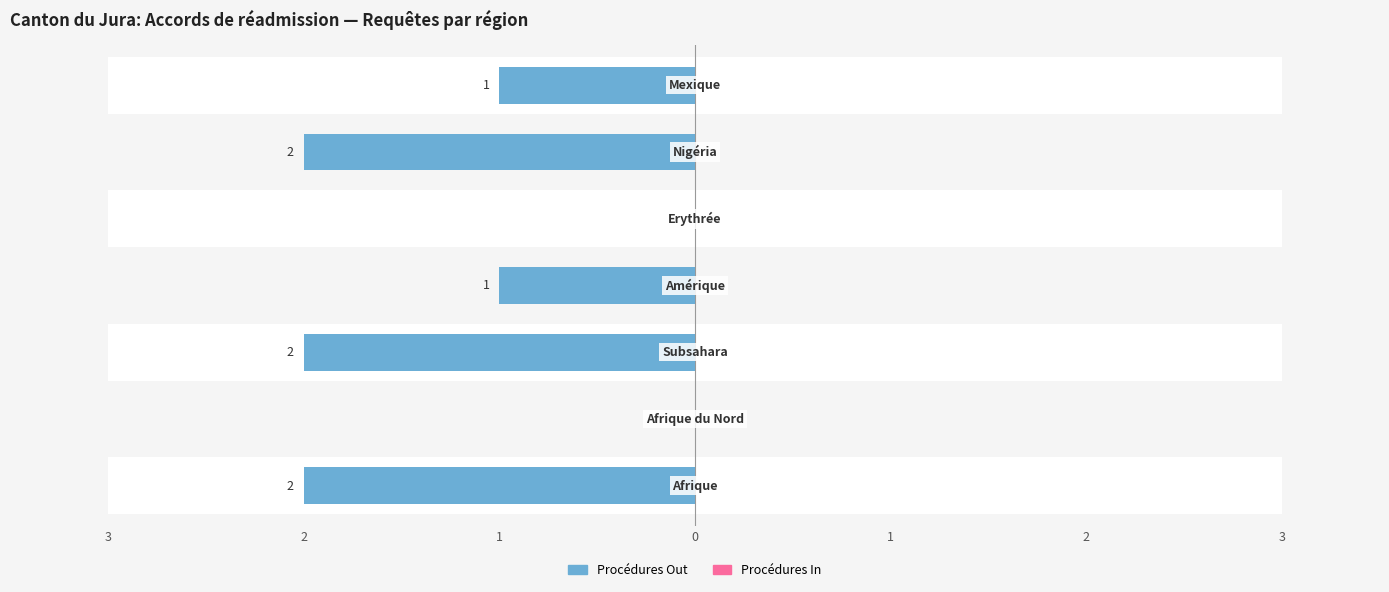

Is the value of Procédures In at Amérique greater than the value of Procédures Out at Erythrée?

No